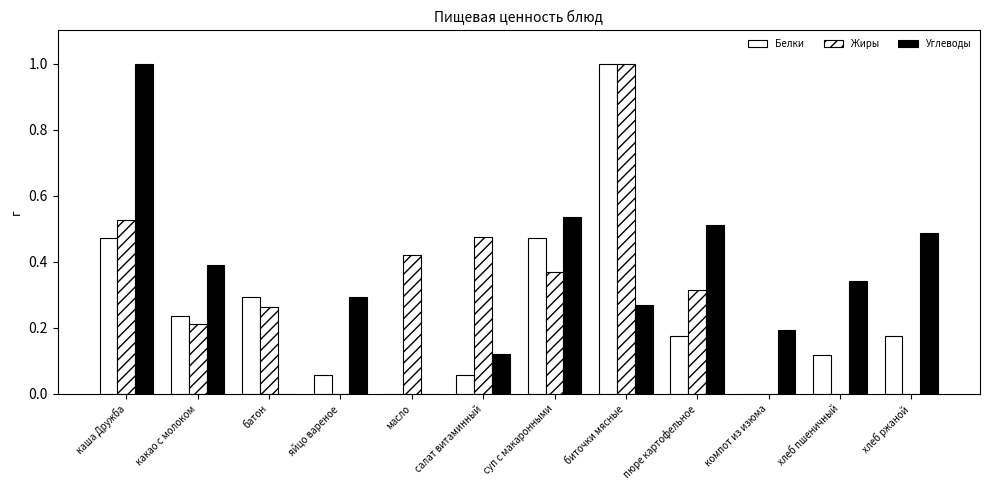

How many distinct data groups are displayed?

3